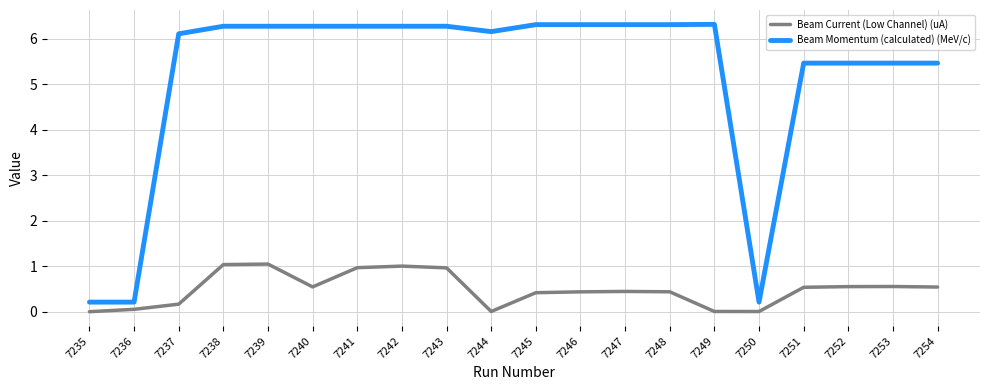

Where does the Beam Momentum (calculated) (MeV/c) series first go above 6?

7237